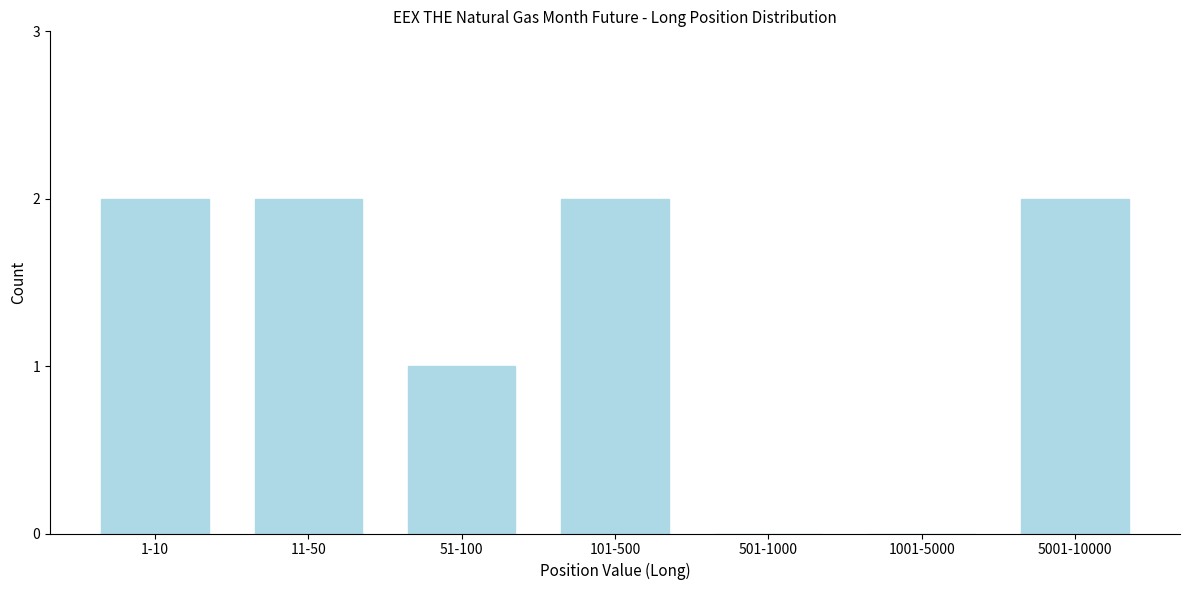

Reading left to right, list all the values displayed in this chart.

1-10=2	11-50=2	51-100=1	101-500=2	501-1000=0	1001-5000=0	5001-10000=2